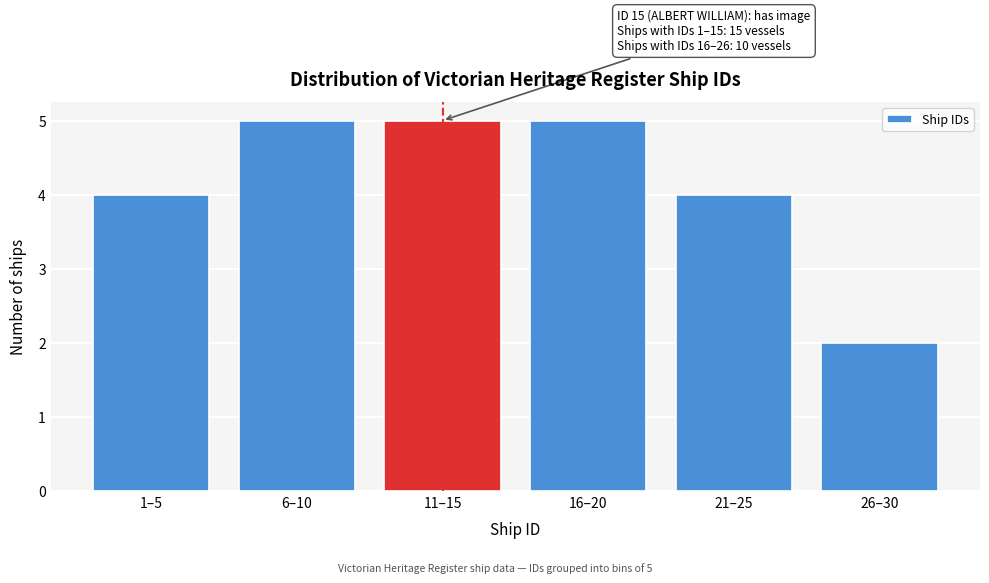

Reading left to right, list all the values displayed in this chart.

4	5	5	5	4	2